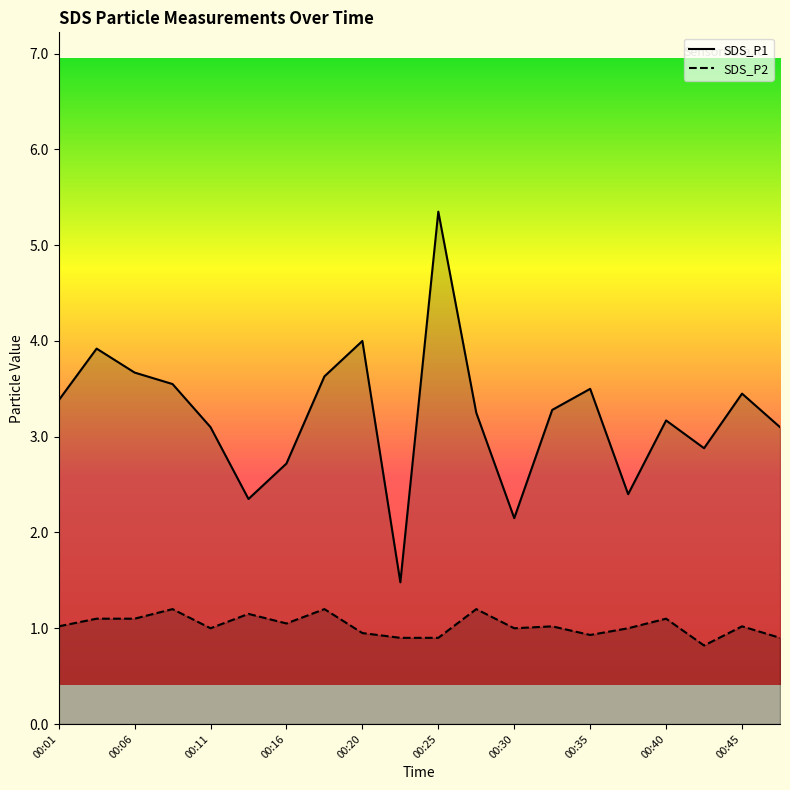

True or false: SDS_P1 and SDS_P2 cross at least once.

False